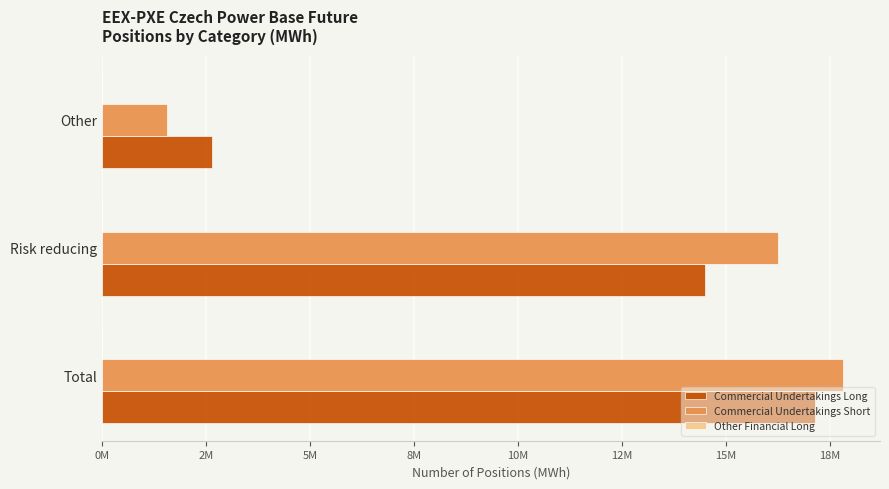

Where is Commercial Undertakings Short nearest to the value 9682970?

Risk reducing